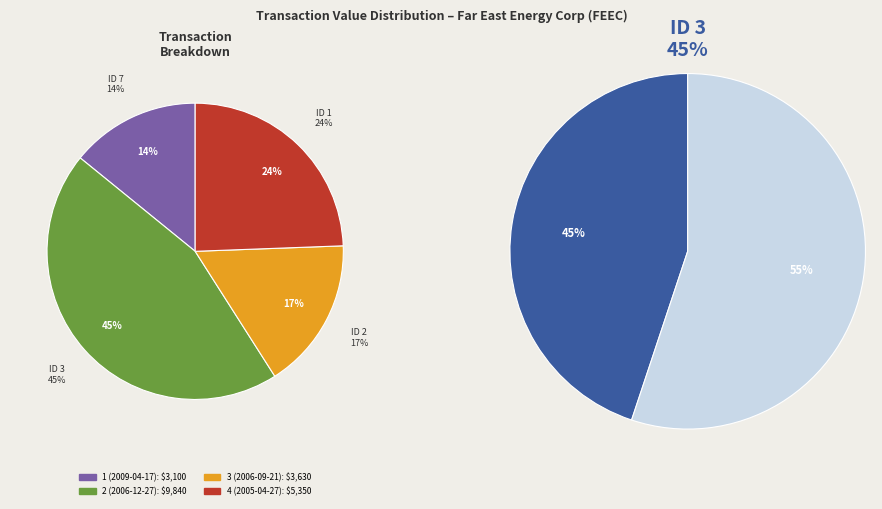

Which has a higher value, 1 (2009-04-17) or 3 (2006-09-21)?

3 (2006-09-21)